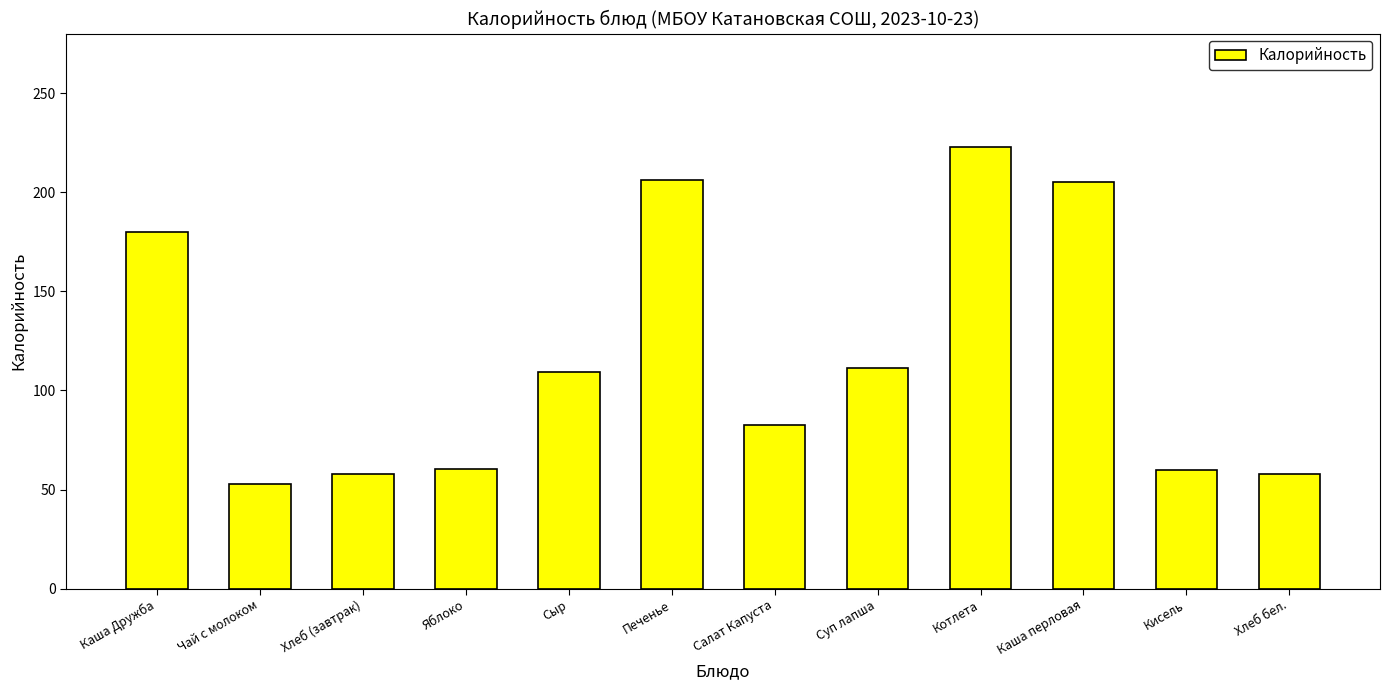

How many values are below 109?

6